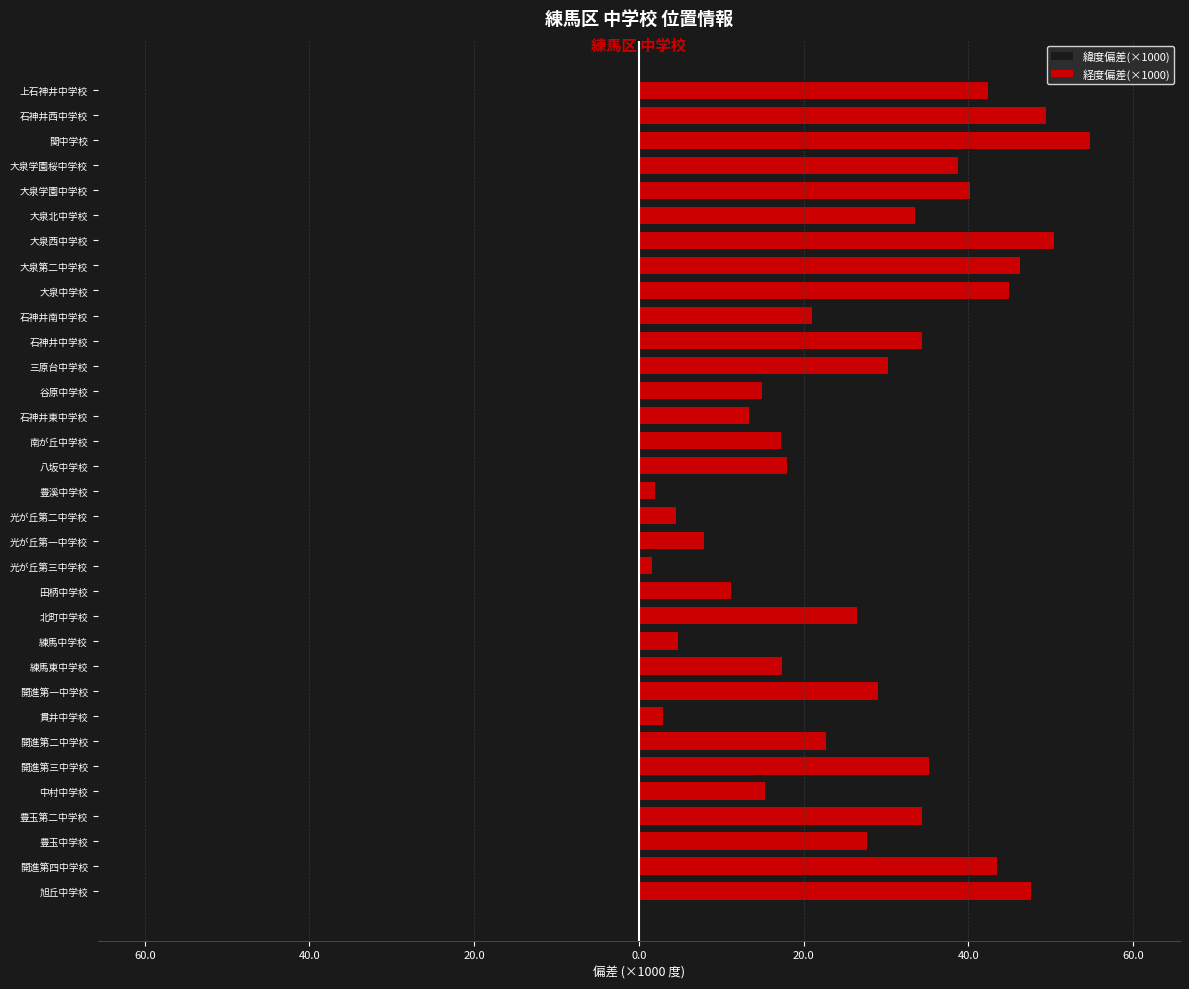

Are the bars horizontal?

Yes